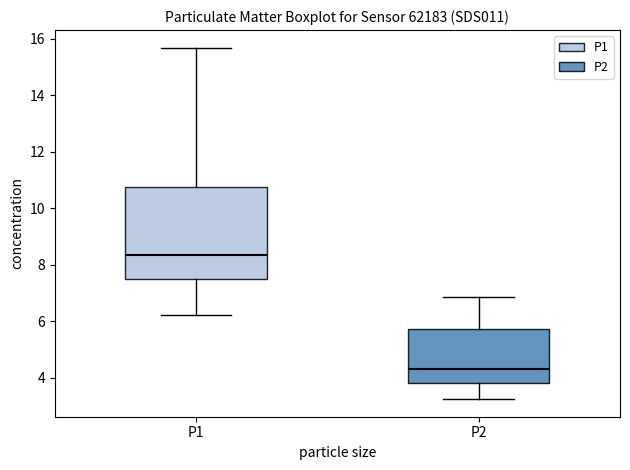

Reading left to right, transcribe this box plot: for each box, give where its median line is, the range the box spans, and where its two whiskers end, as read against the y-axis. The values are not printed on the chart, so give them approximately, as read against the axis.

P1: median 8.4, box 7.4 to 10.8, whiskers 6.2 to 15.6
P2: median 4.4, box 3.8 to 5.8, whiskers 3.2 to 6.8